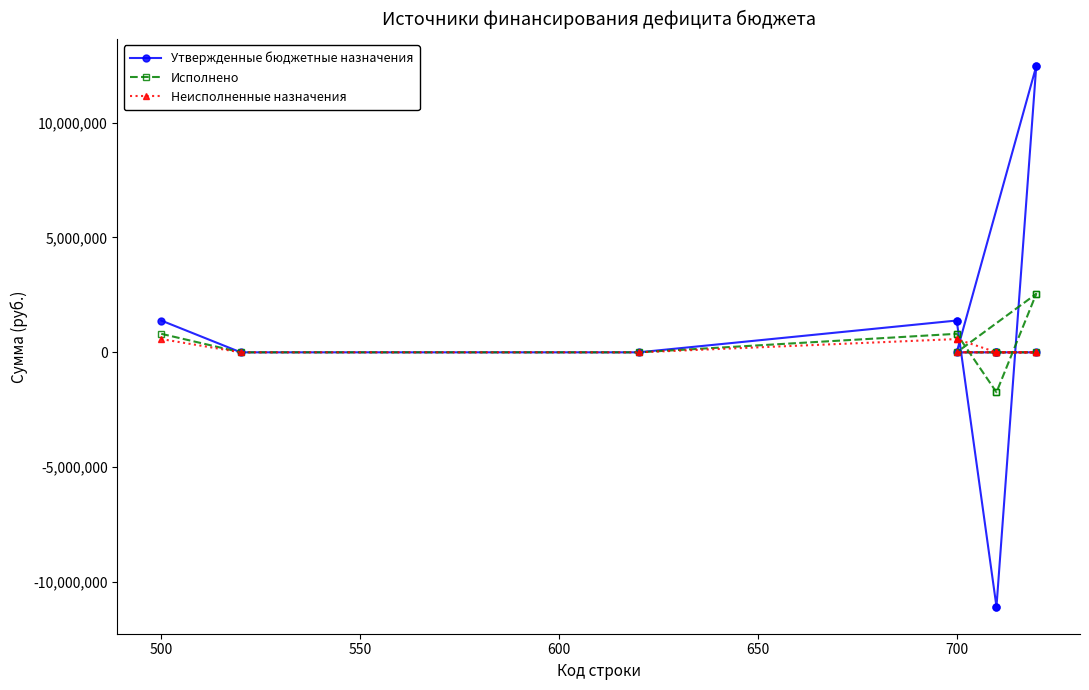

What is the value of the Утвержденные бюджетные назначения point at the 4th from the left?

1384667.8